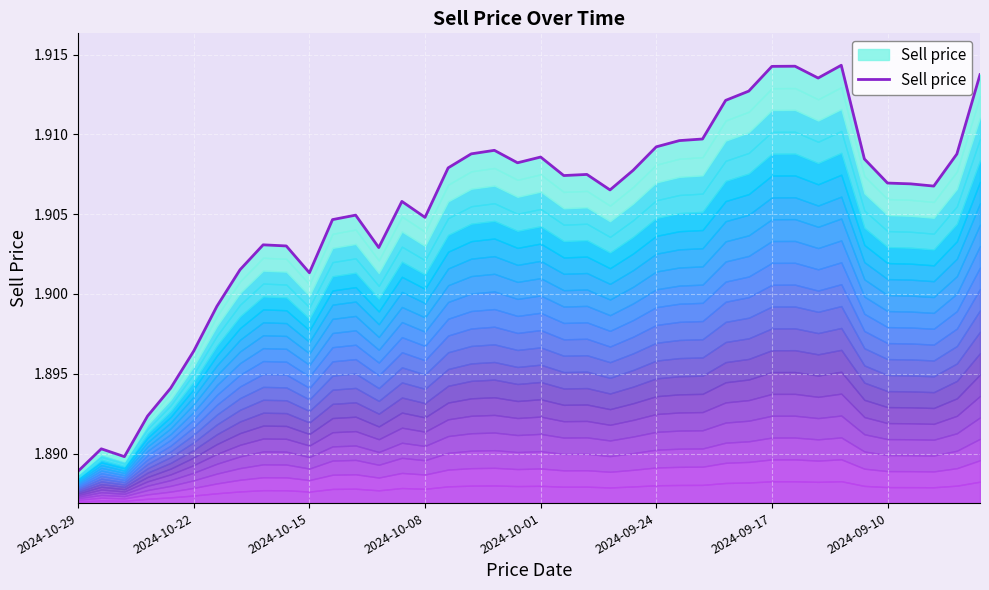

Reading left to right, extract all data points from this chart.

1.9	1.9	1.9	1.9	1.9	1.9	1.9	1.9	1.9	1.9	1.9	1.9	1.9	1.9	1.9	1.9	1.9	1.9	1.9	1.9	1.9	1.9	1.9	1.9	1.9	1.9	1.9	1.9	1.9	1.9	1.9	1.9	1.9	1.9	1.9	1.9	1.9	1.9	1.9	1.9